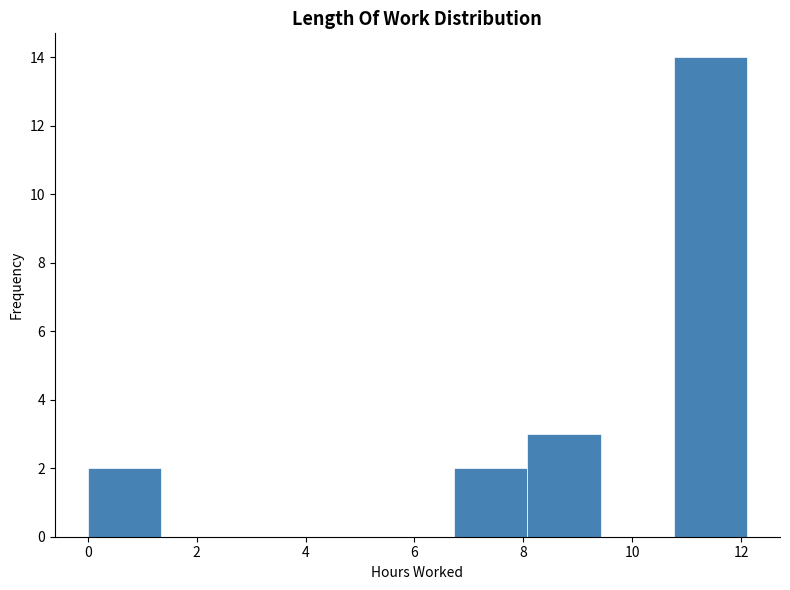

Which range on the x-axis has the tallest bar?

10.8 to 12.2